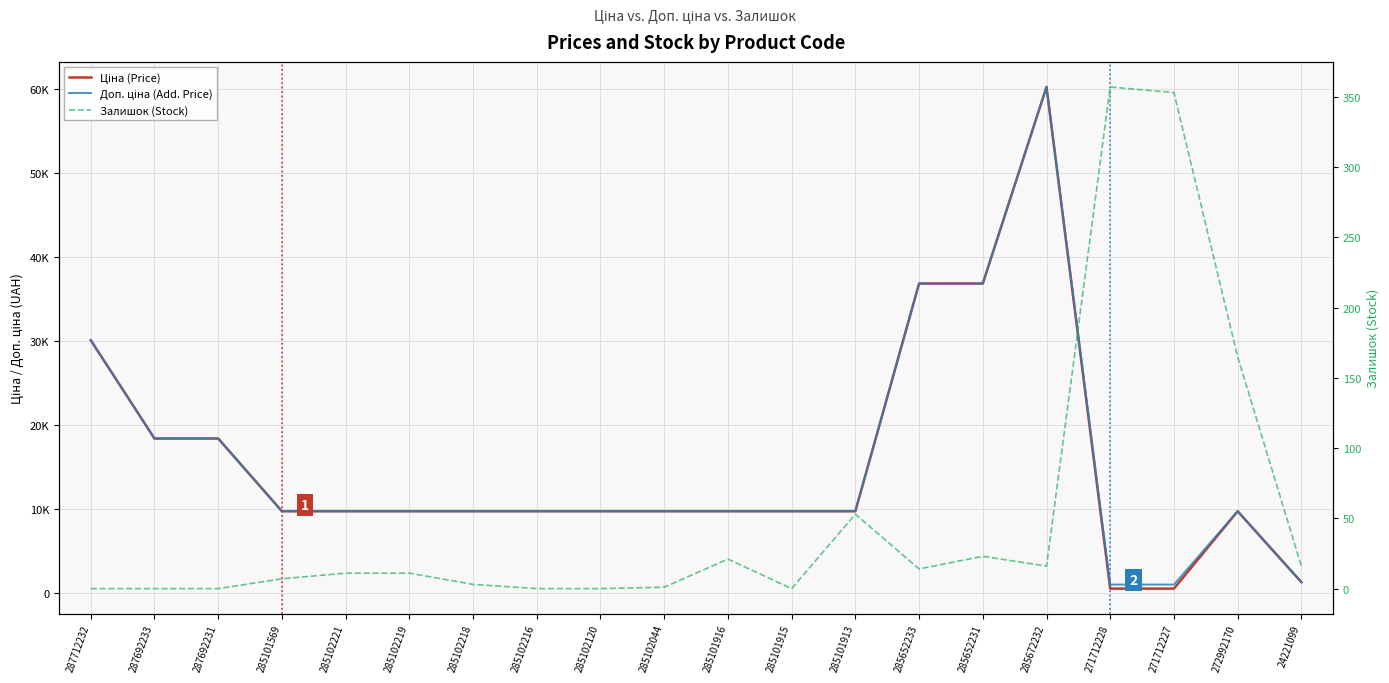

What is the sum of the Доп. ціна (Add. Price) values at 285102044 and 285102219?

19551.0